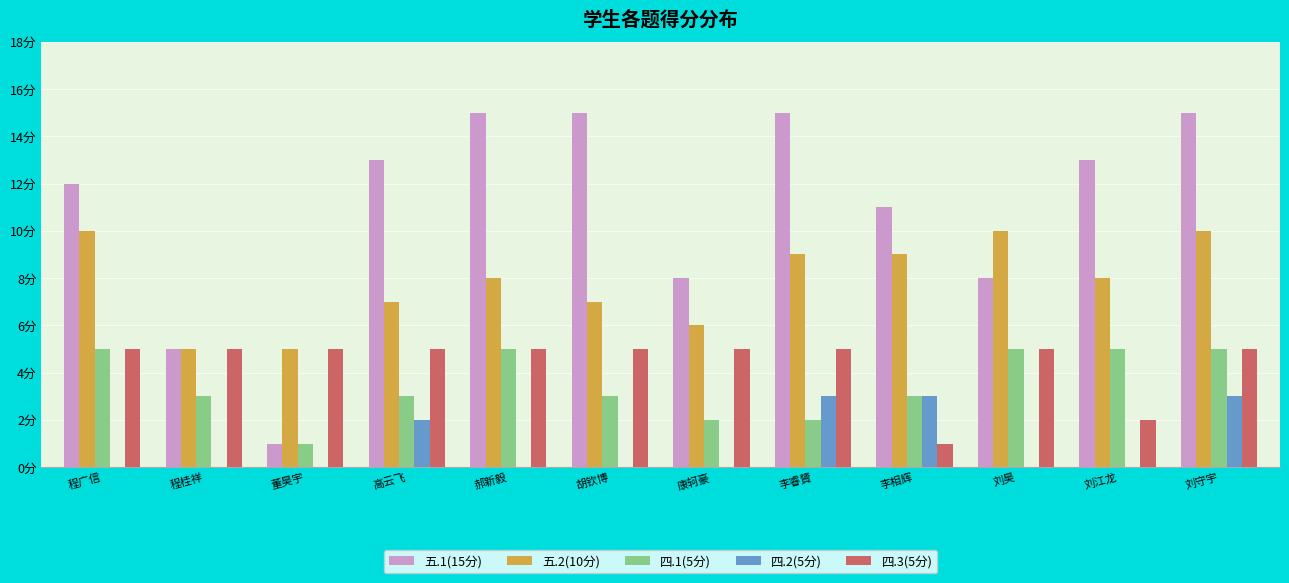

What are all the series names shown in the legend?

五.1(15分), 五.2(10分), 四.1(5分), 四.2(5分), 四.3(5分)